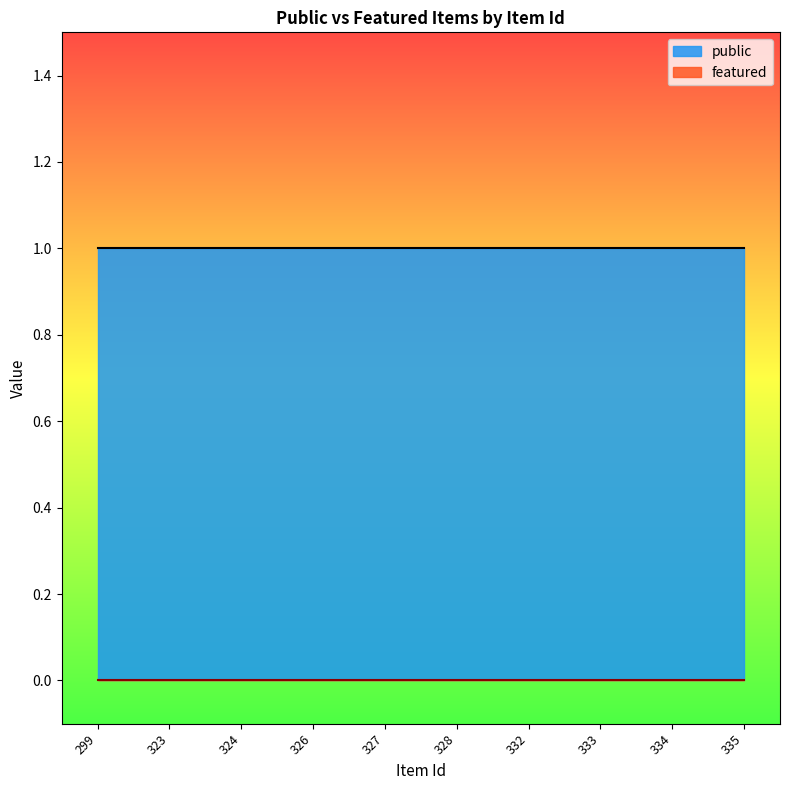

Reading right to left, what are all the values shown in this chart?

public: 1	1	1	1	1	1	1	1	1	1
featured: 0	0	0	0	0	0	0	0	0	0